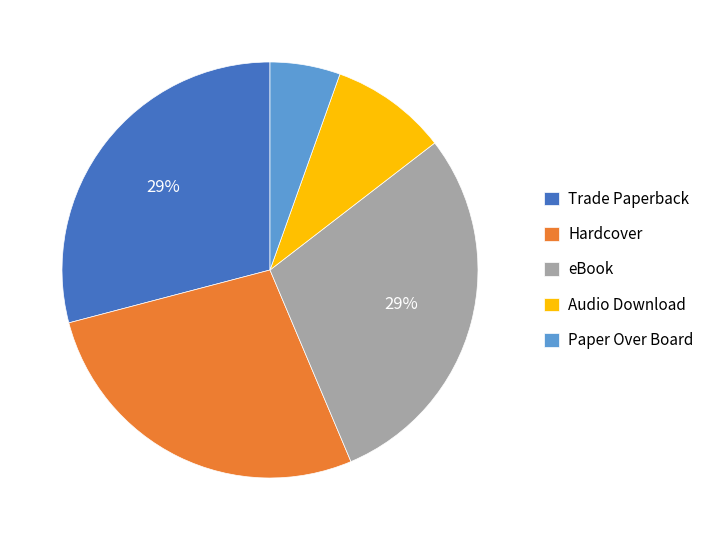

To the nearest percent, what percentage of the pie is Paper Over Board?

5%